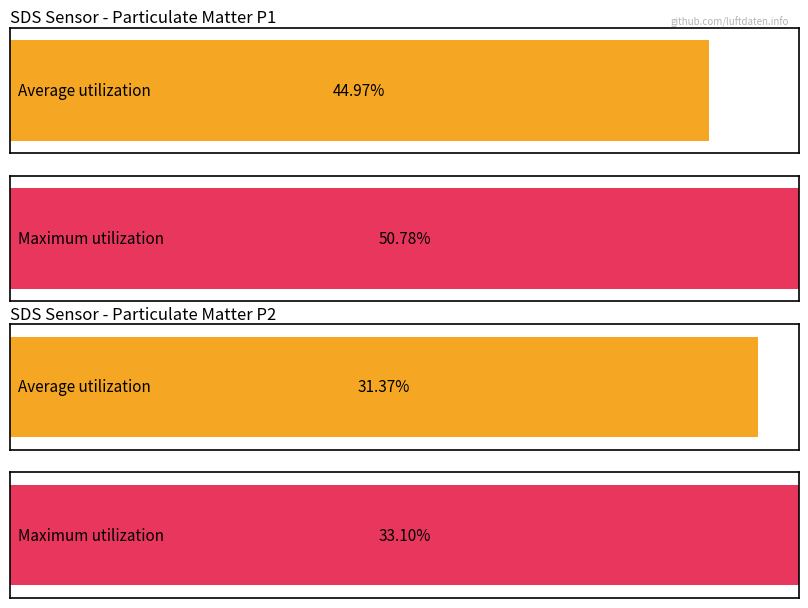

How many bars are there in each group?

2